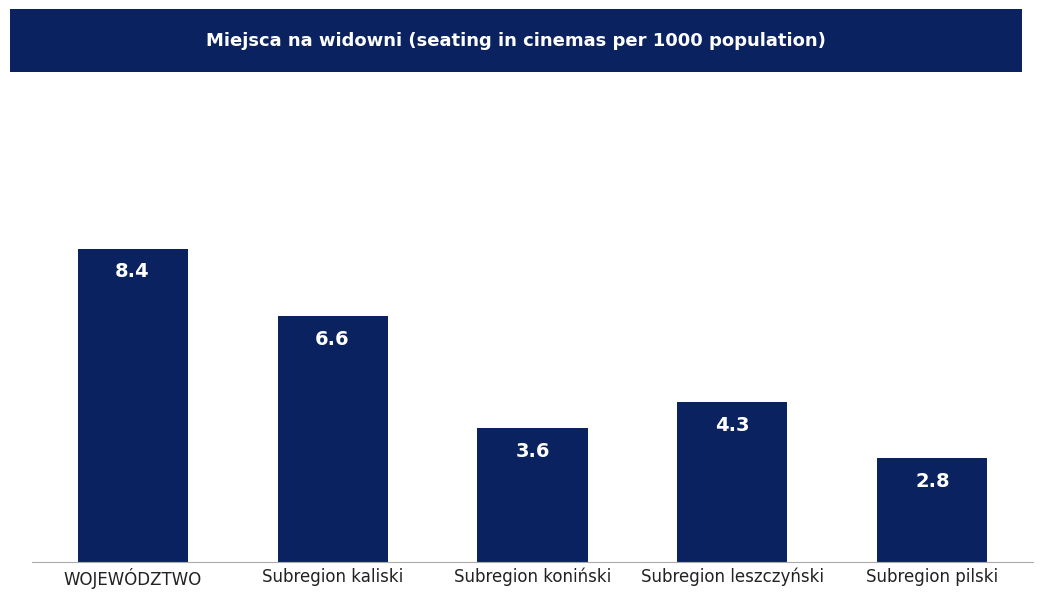

What is the minimum value shown in the chart?

2.8